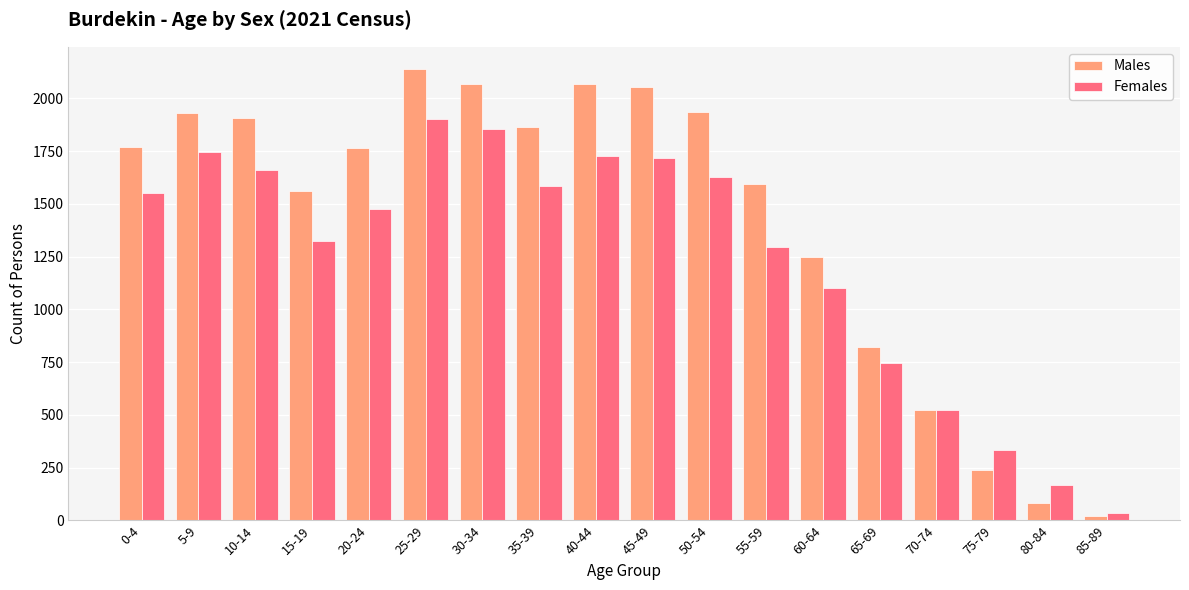

At 60-64, list the series in order from smallest to largest.

Females, Males